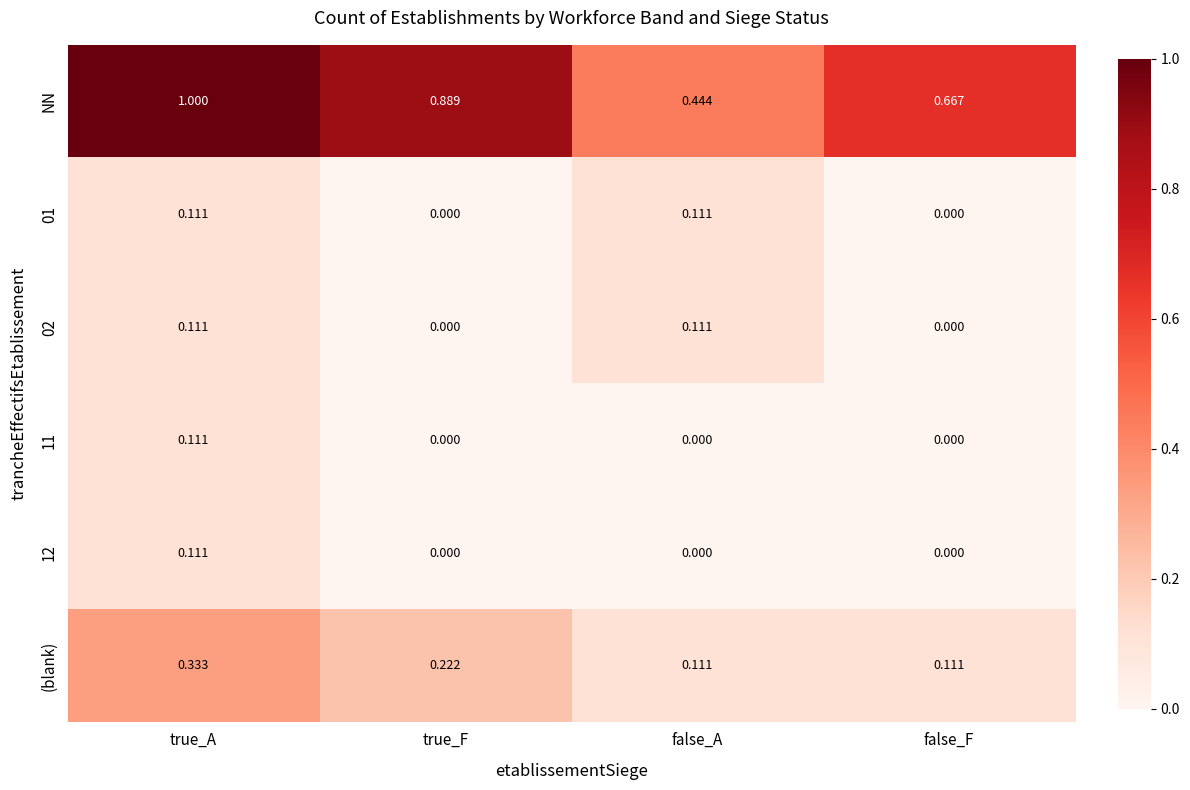

At which category is the sum across all series the highest?

true_A